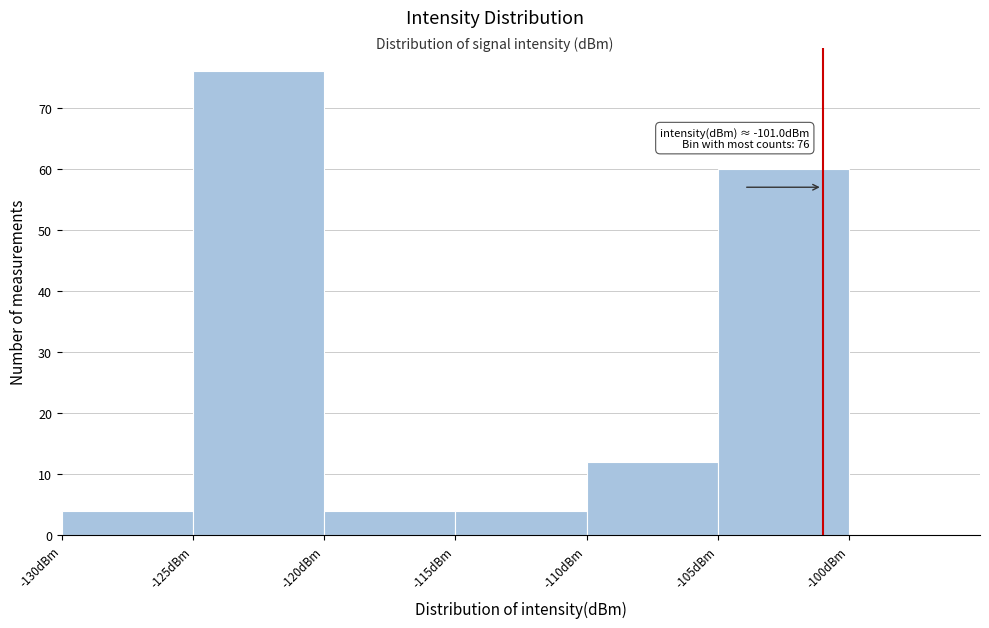

Over which range of the x-axis is the bar tallest?

-125 to -120